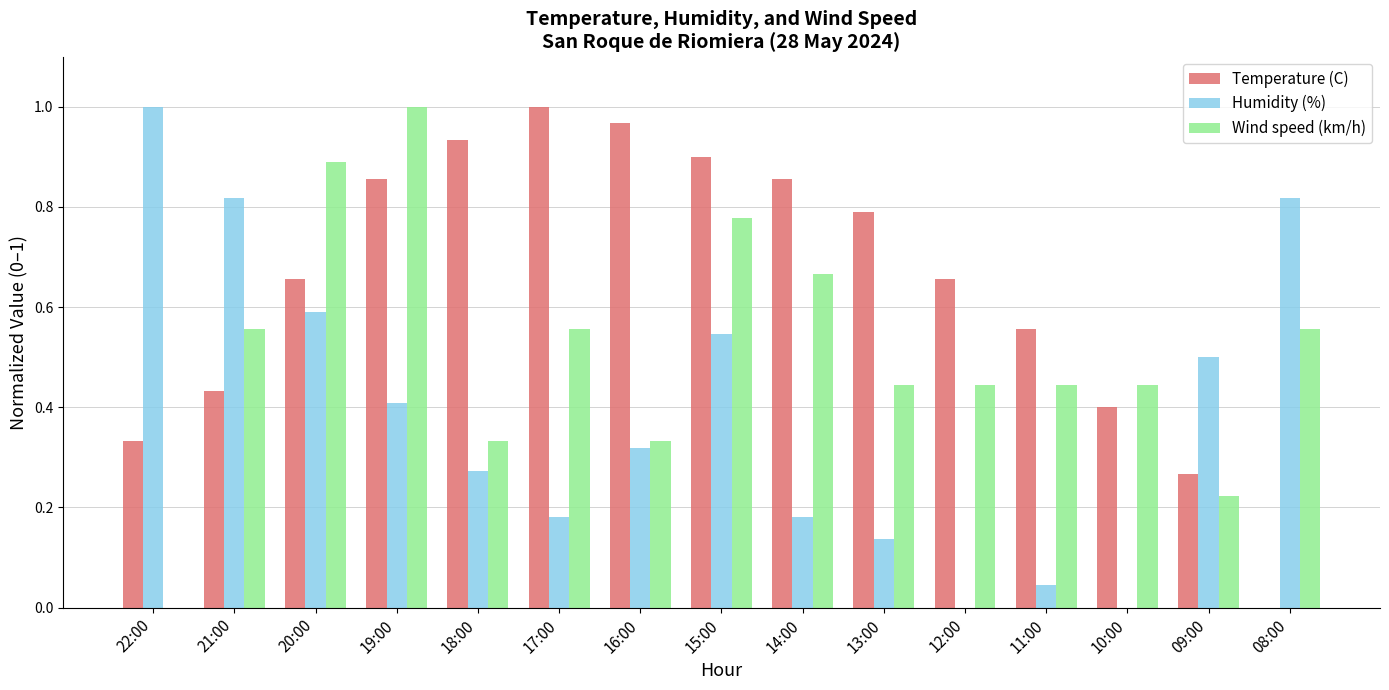

Where is Wind speed (km/h) nearest to the value 0?

22:00